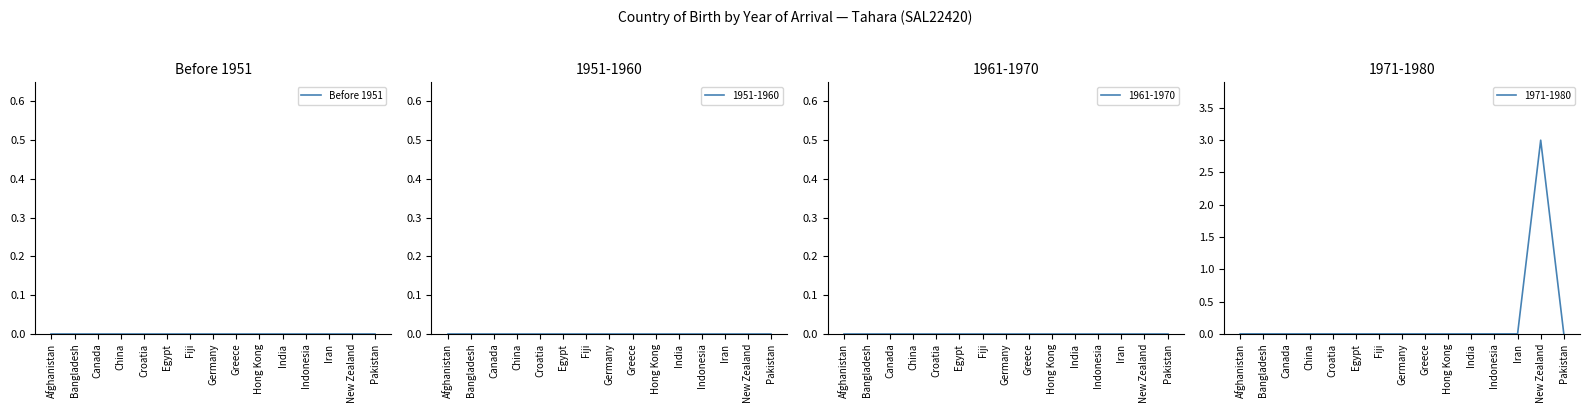

Is this an area chart (filled region under the line)?

No